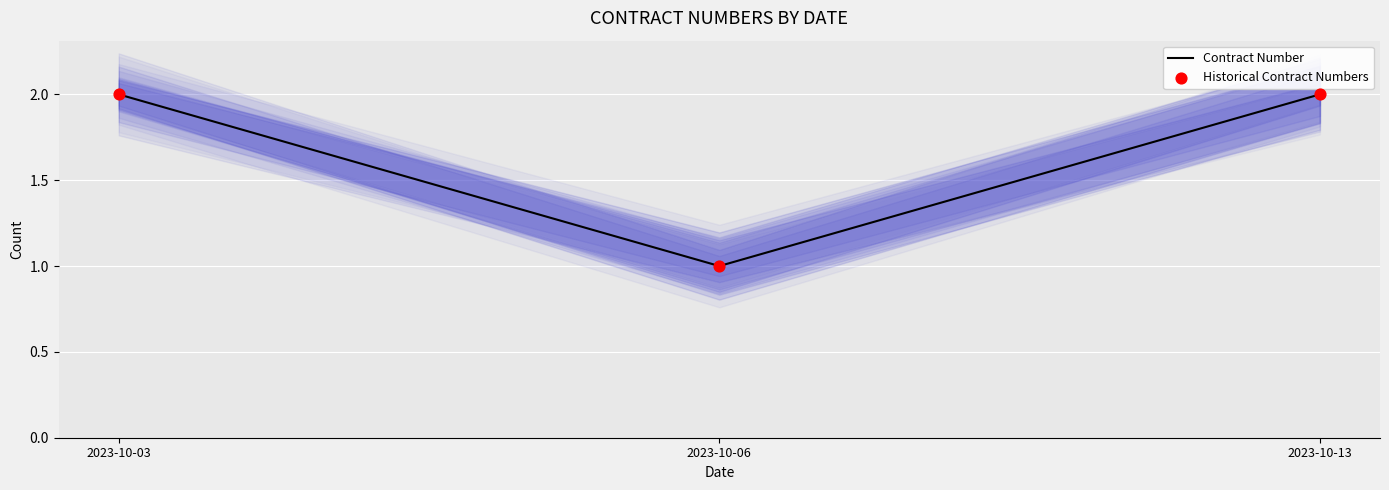

Is the value of Contract Number at 2023-10-06 greater than the value of Historical Contract Numbers at 2023-10-13?

No